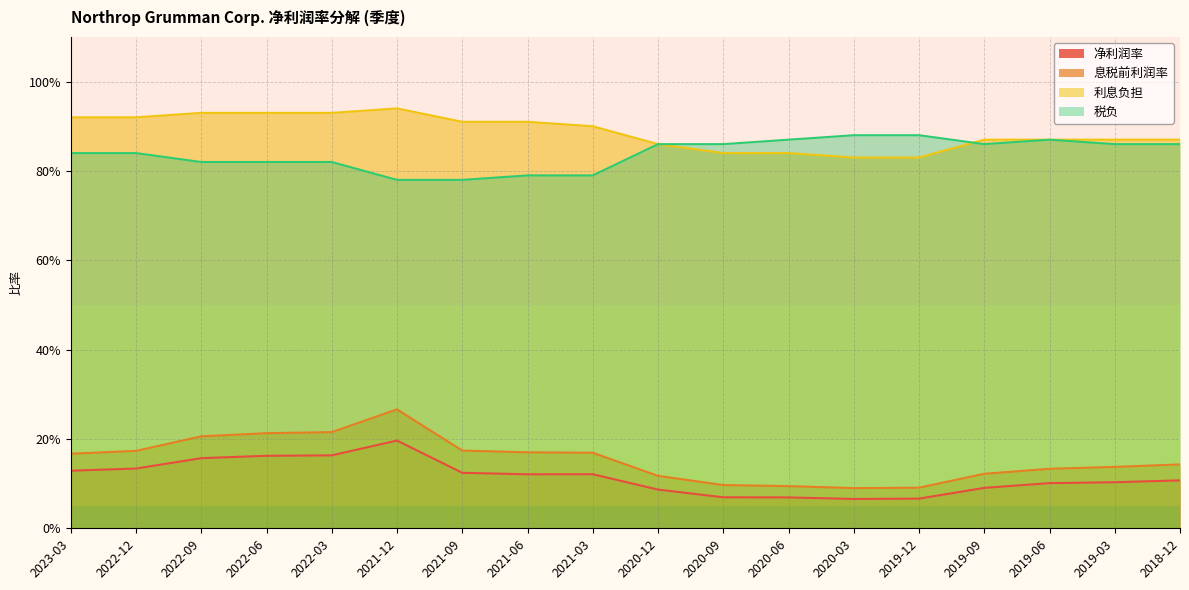

How many categories are shown in the chart?

18